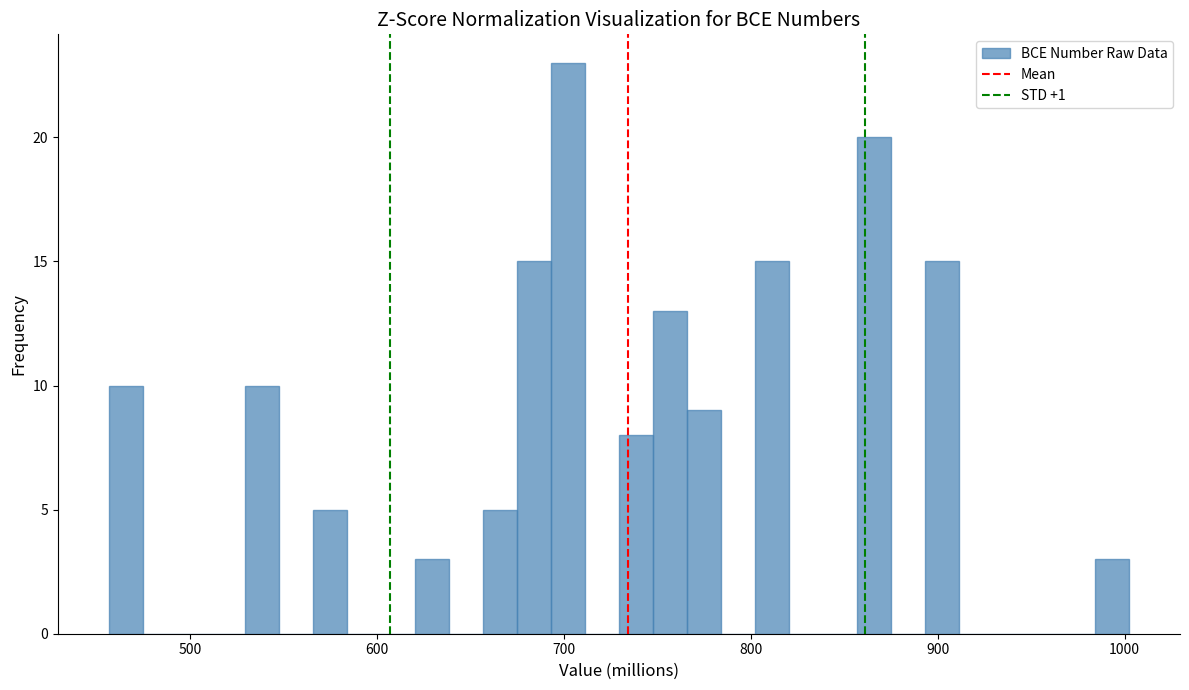

Around what value on the x-axis is the tallest bar? Give the approximate position of its centre, as read against the axis.

700